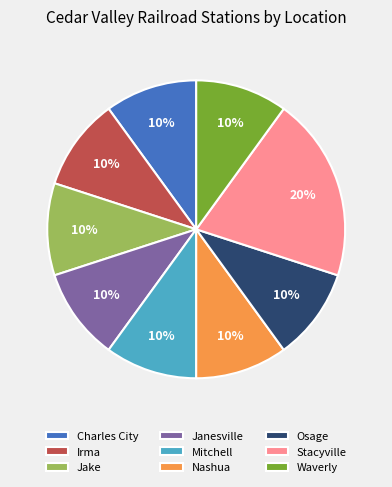

Combined, do Mitchell and Irma account for over 50%?

No